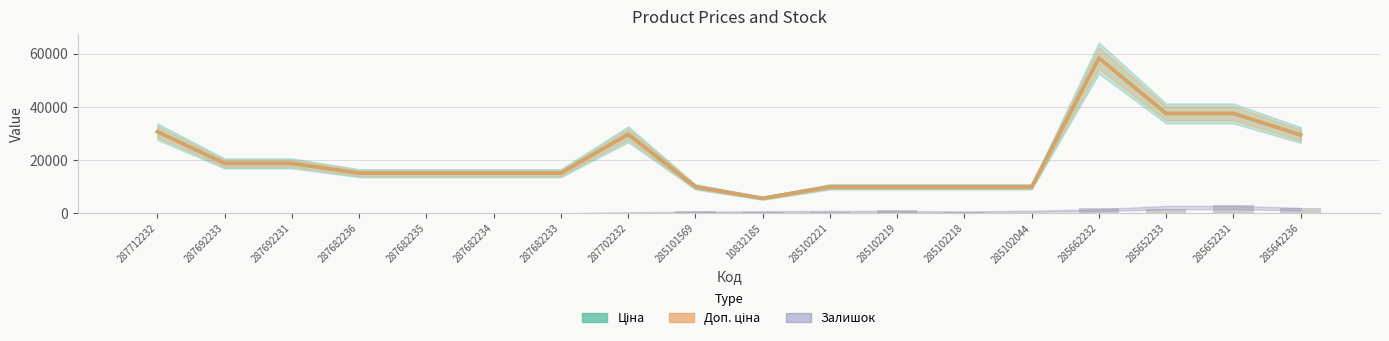

Which series has the widest spread of values?

Ціна